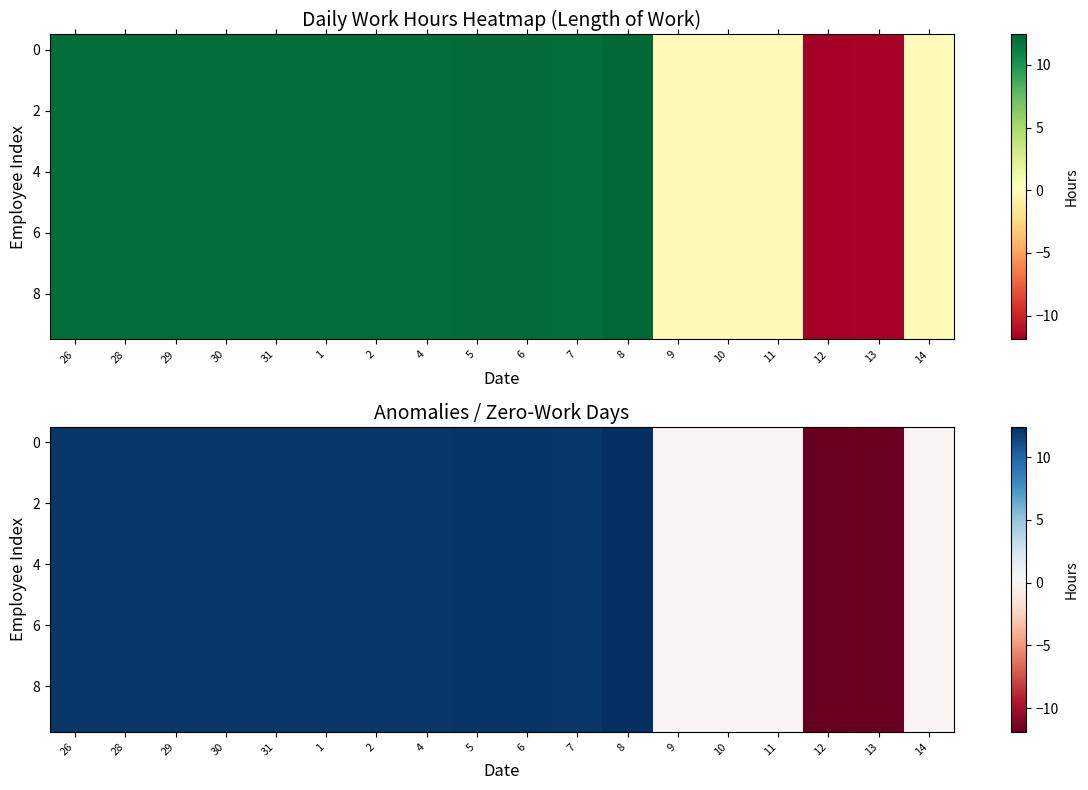

Is it true that 6 equals 12.1 at 4?

True